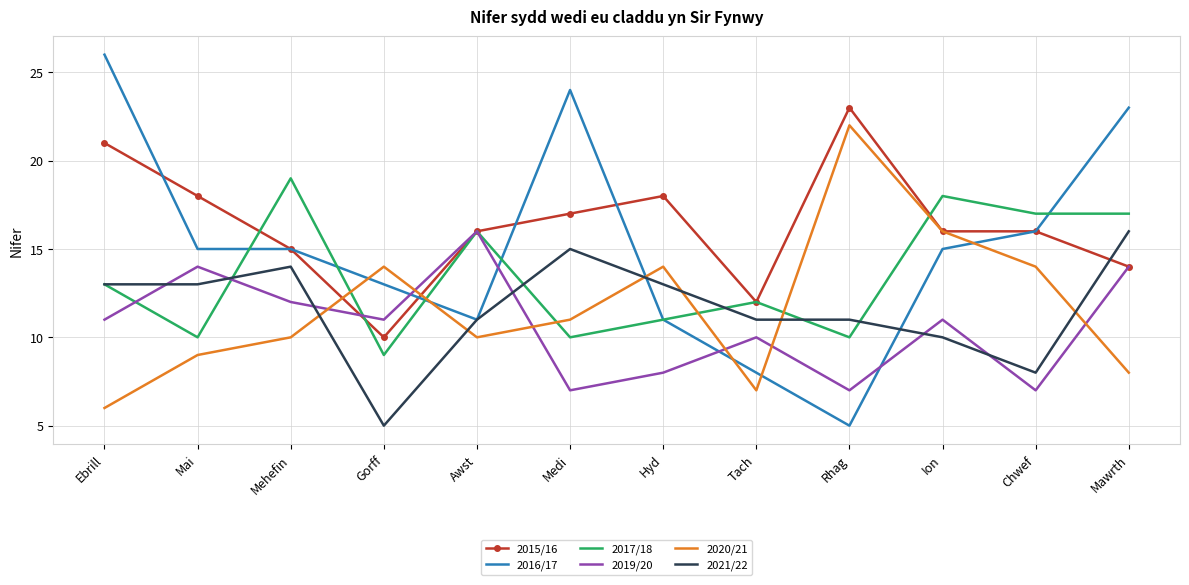

Is it true that 2017/18 equals 17 at Chwef?

True